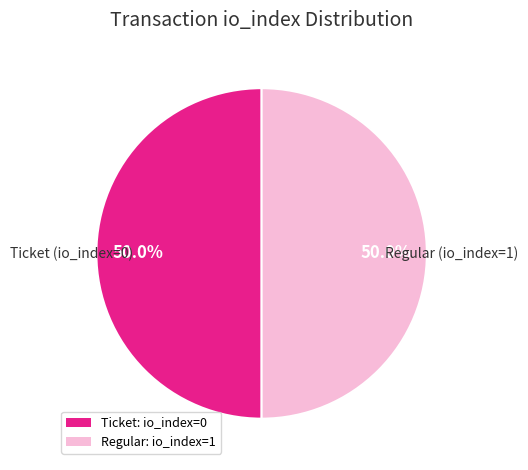

What is the ratio of the value at Ticket: io_index=0 to the value at Regular: io_index=1?

1.0